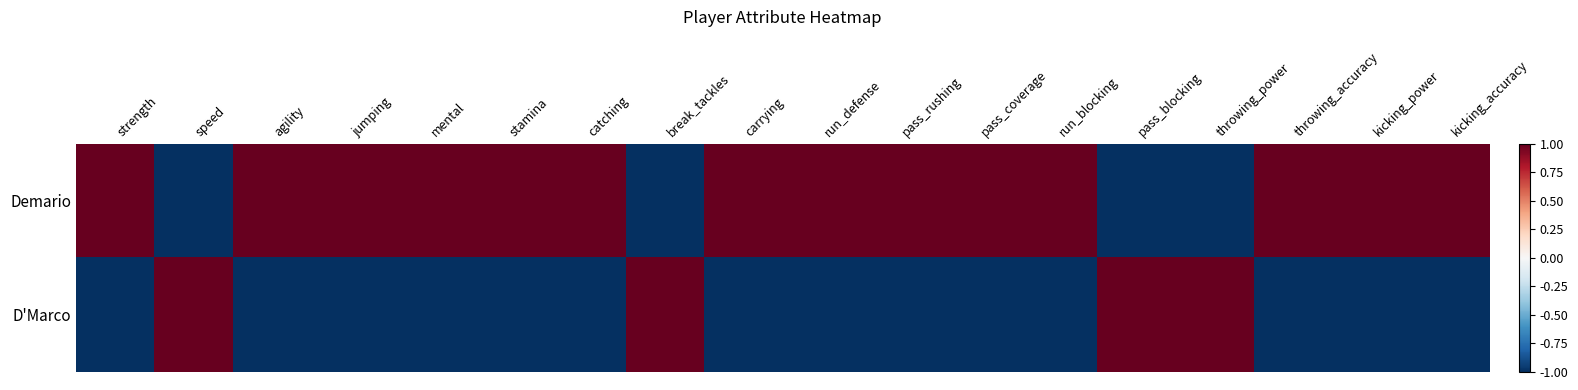

Which series has the largest total across all categories?

Demario